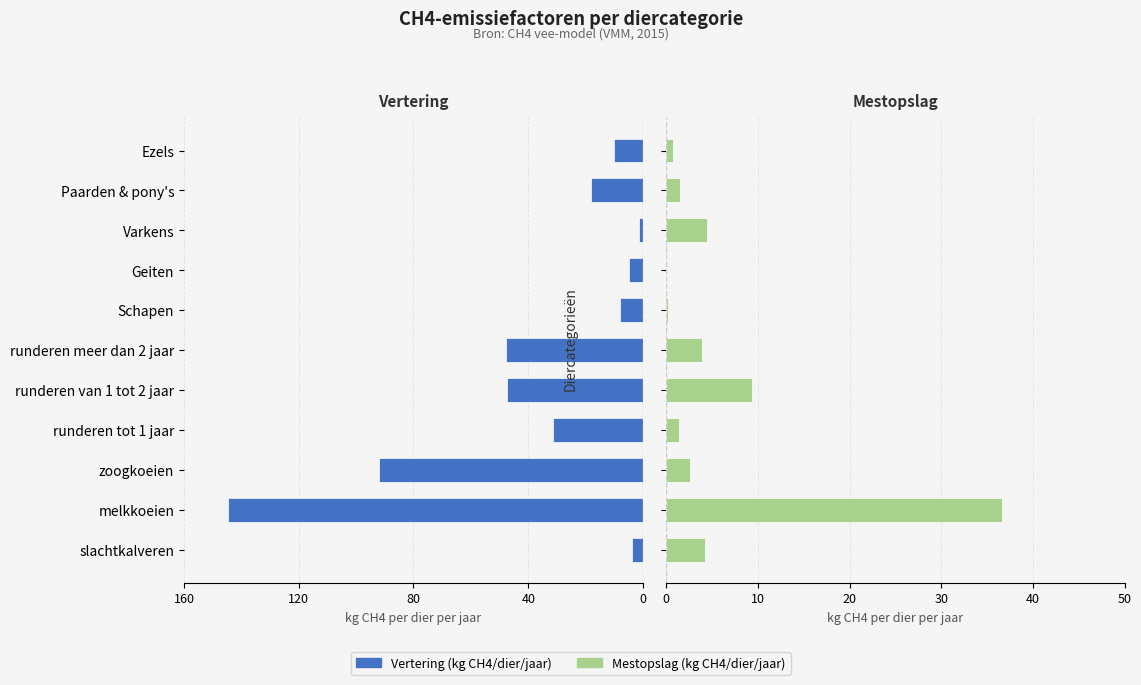

What value does the Mestopslag series have at Schapen?

0.2